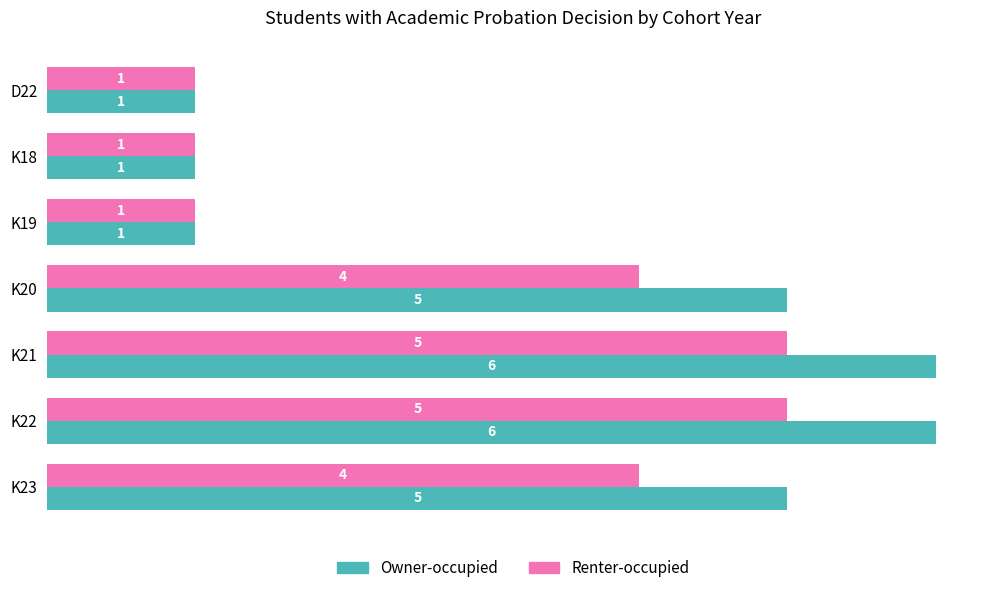

Which series has the largest range (max minus min)?

Owner-occupied